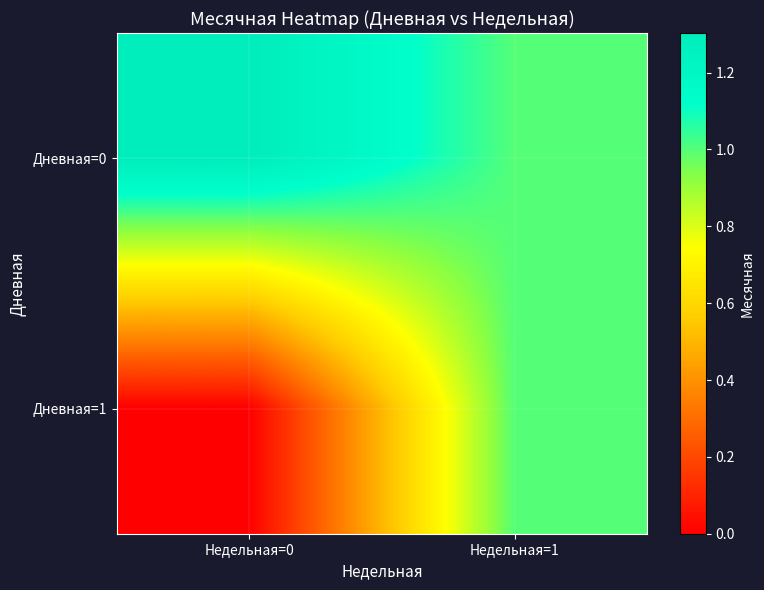

At which category is the sum across all series the highest?

Недельная=1